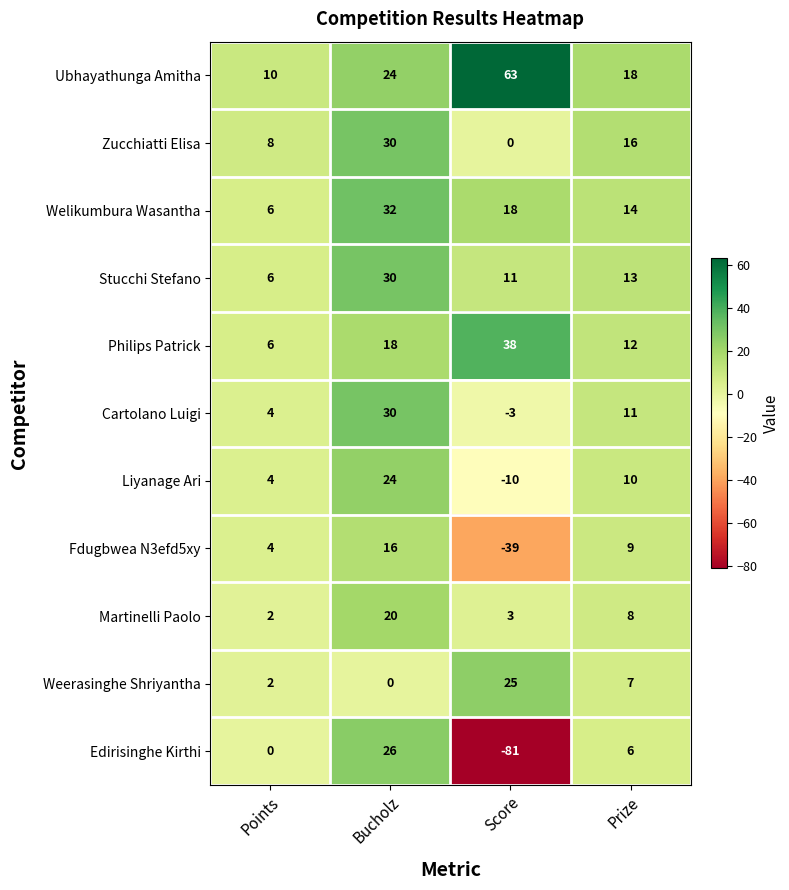

What is the sum of all Edirisinghe Kirthi values?

-49